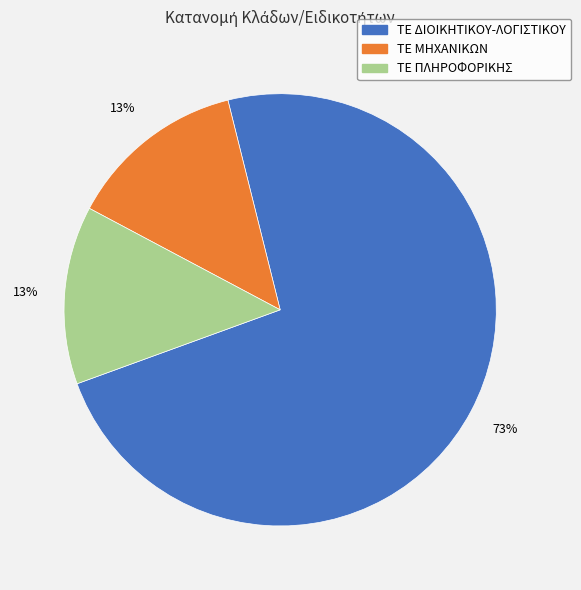

Between ΤΕ ΔΙΟΙΚΗΤΙΚΟΥ-ΛΟΓΙΣΤΙΚΟΥ and ΤΕ ΠΛΗΡΟΦΟΡΙΚΗΣ, which is larger?

ΤΕ ΔΙΟΙΚΗΤΙΚΟΥ-ΛΟΓΙΣΤΙΚΟΥ